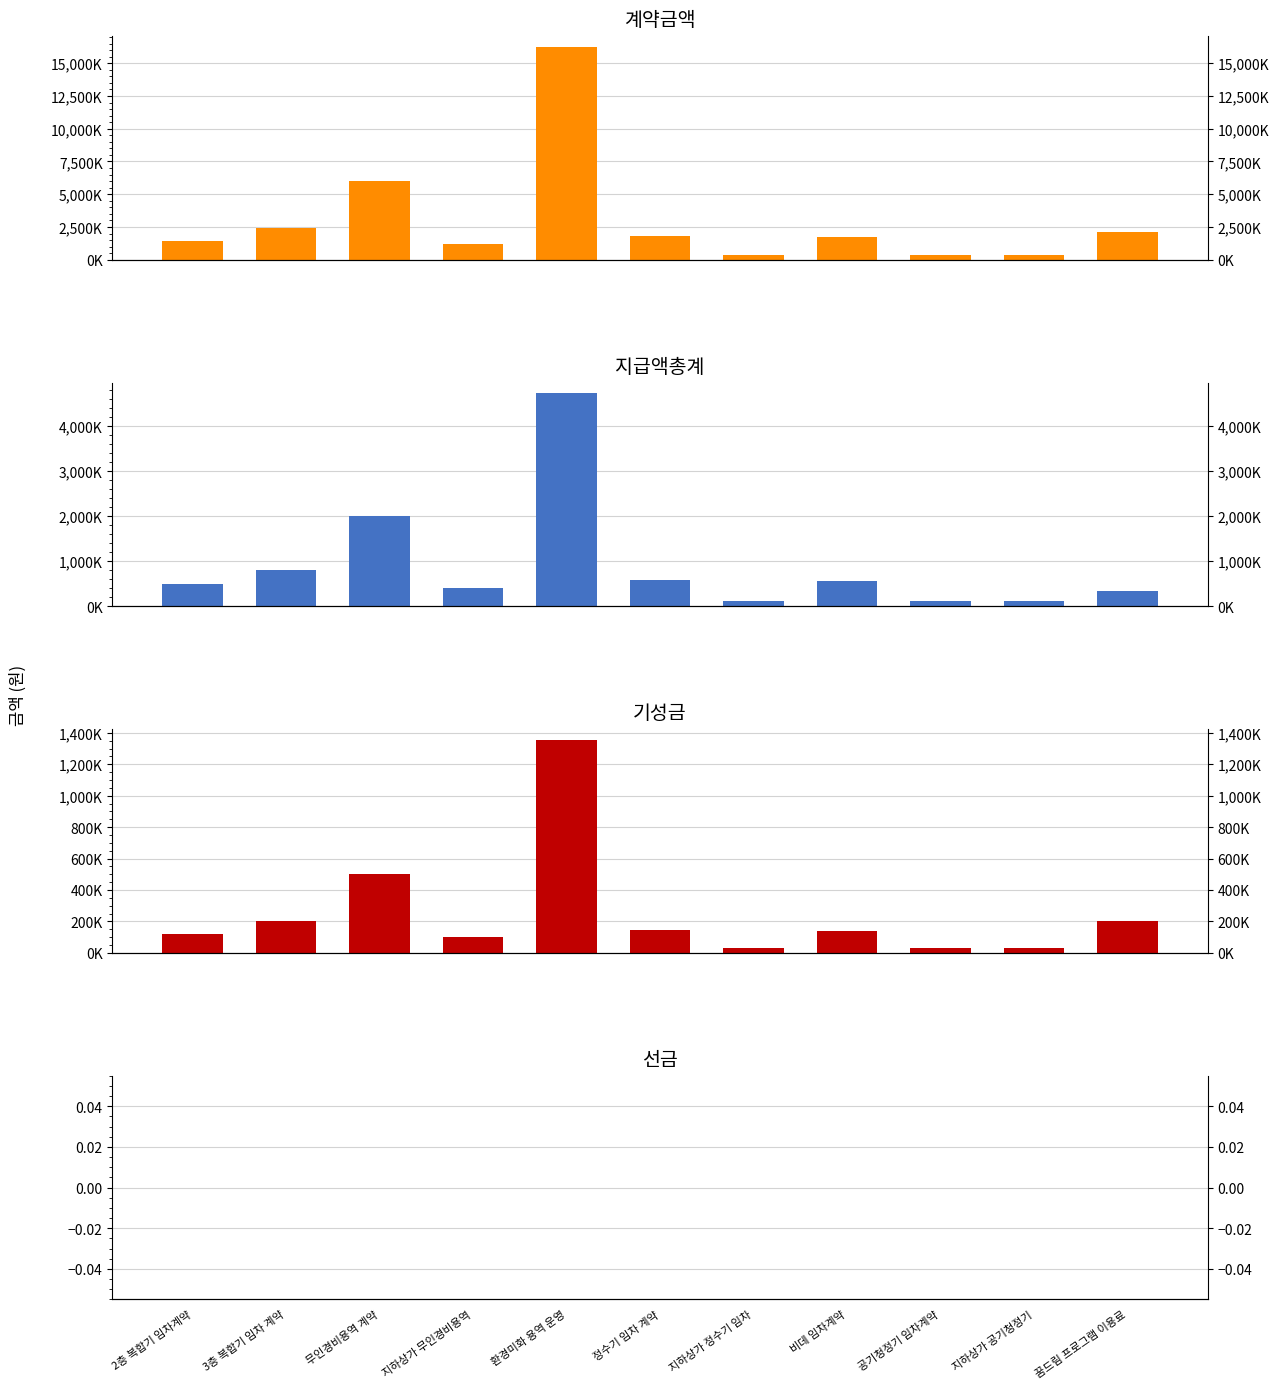

How many bars are there in total?

44